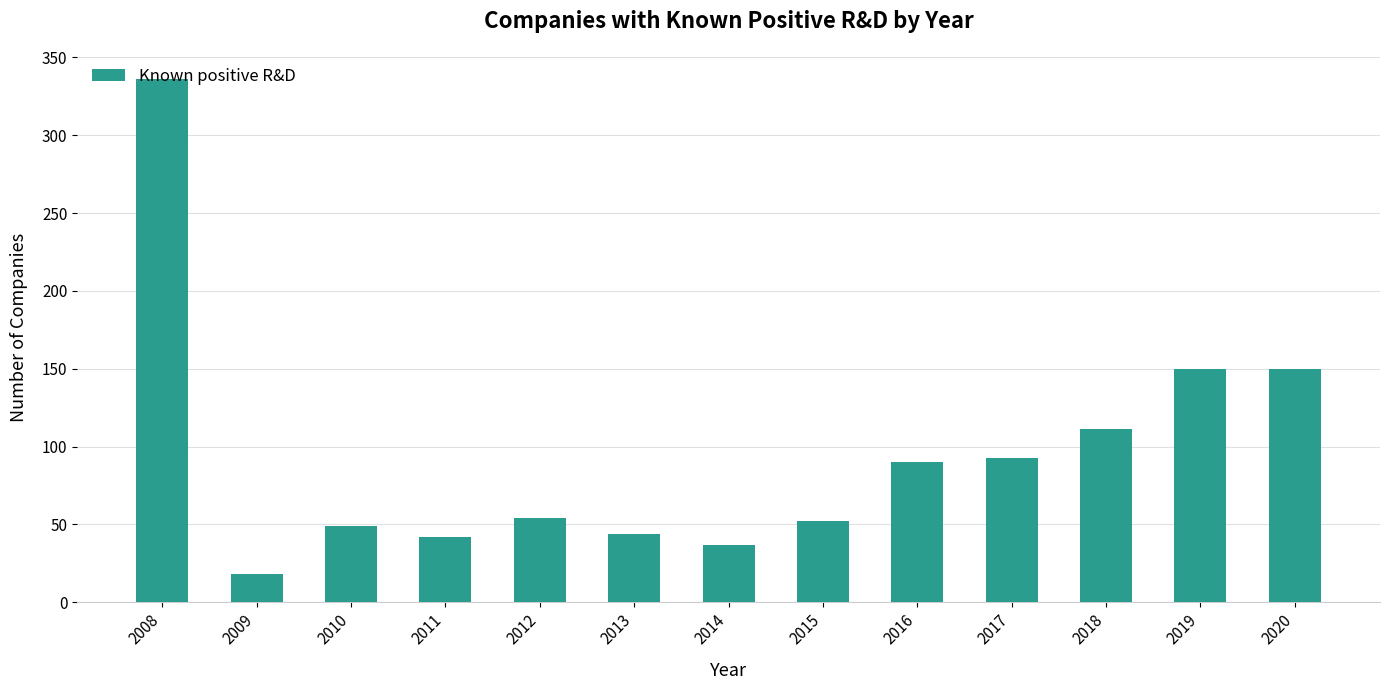

Read the value at 2017, to the nearest 50.

100